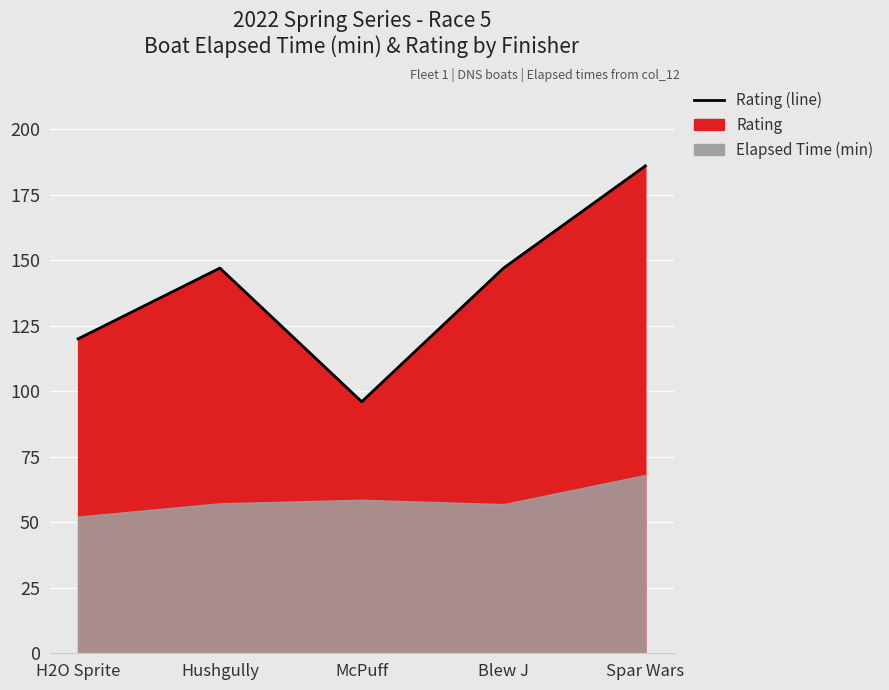

What is the sum of the values at McPuff and H2O Sprite?

216